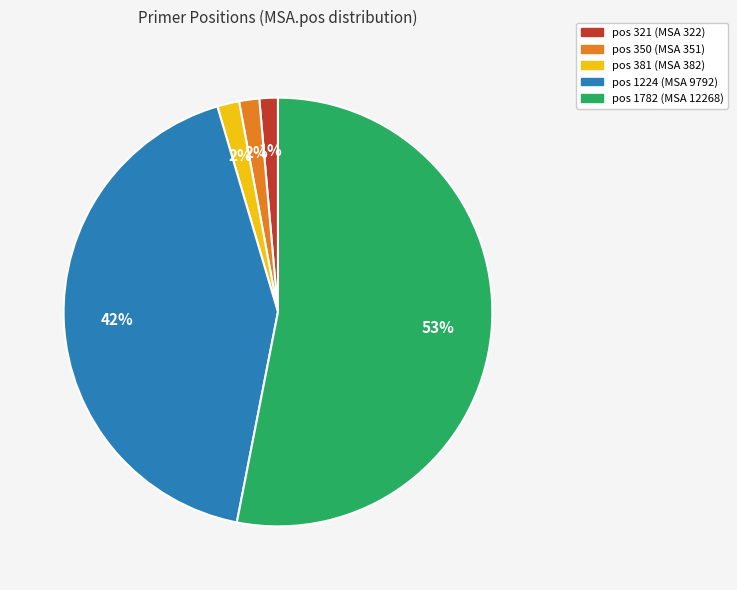

To the nearest percent, what is the average slice percentage?

20%